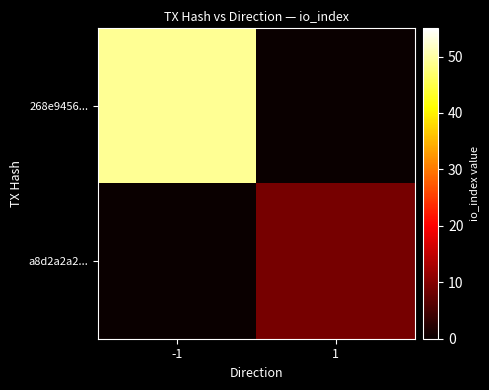

Reading left to right, transcribe all the data shown in this chart.

268e9456...: -1=49	1=0
a8d2a2a2...: -1=0	1=9